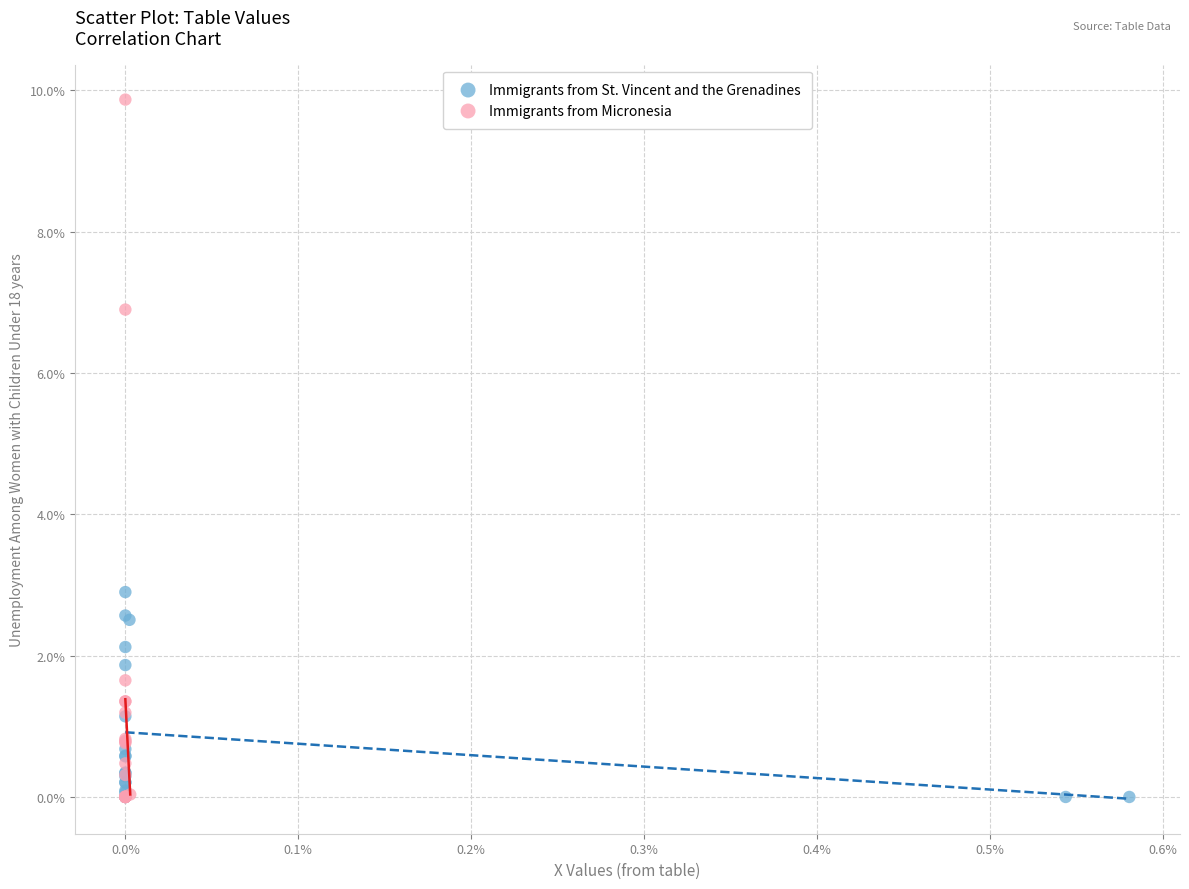

Which series contains the highest Y value?

Immigrants from Micronesia